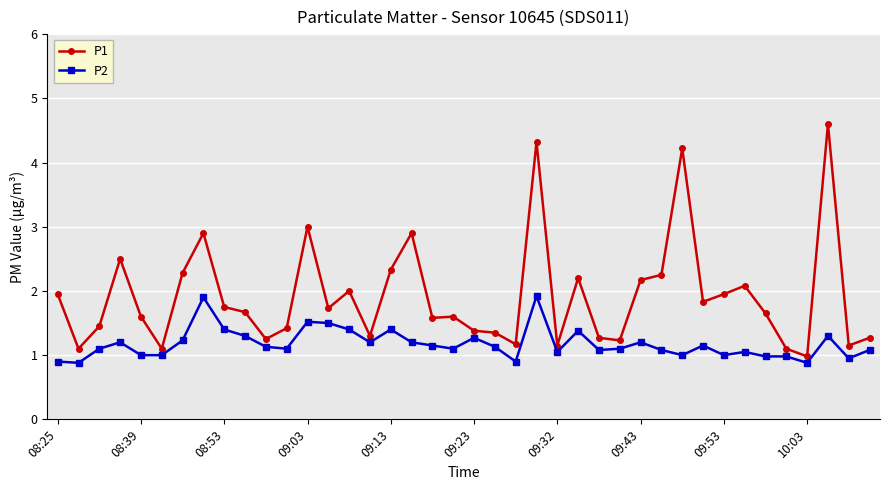

What is the average value of the P2 series?

1.2